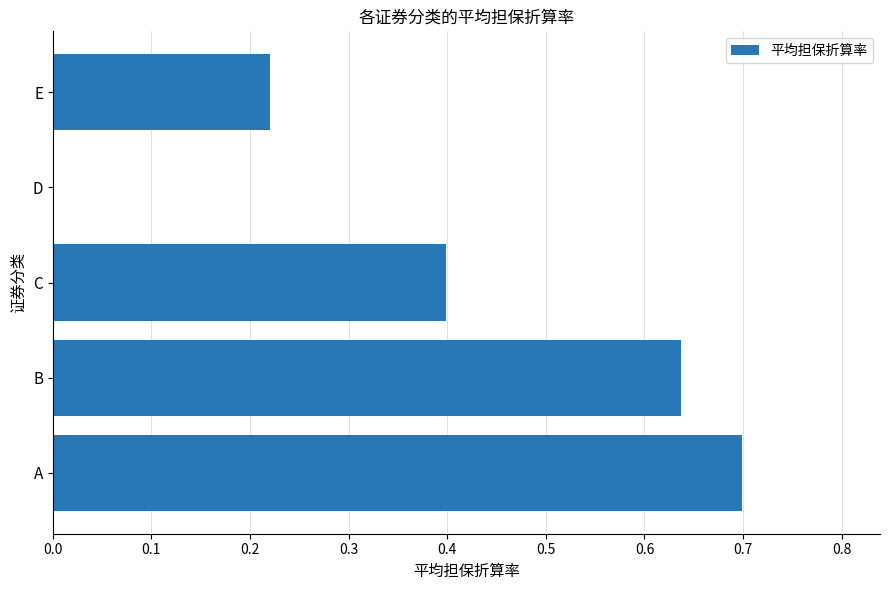

Which category has the highest value across all series?

A